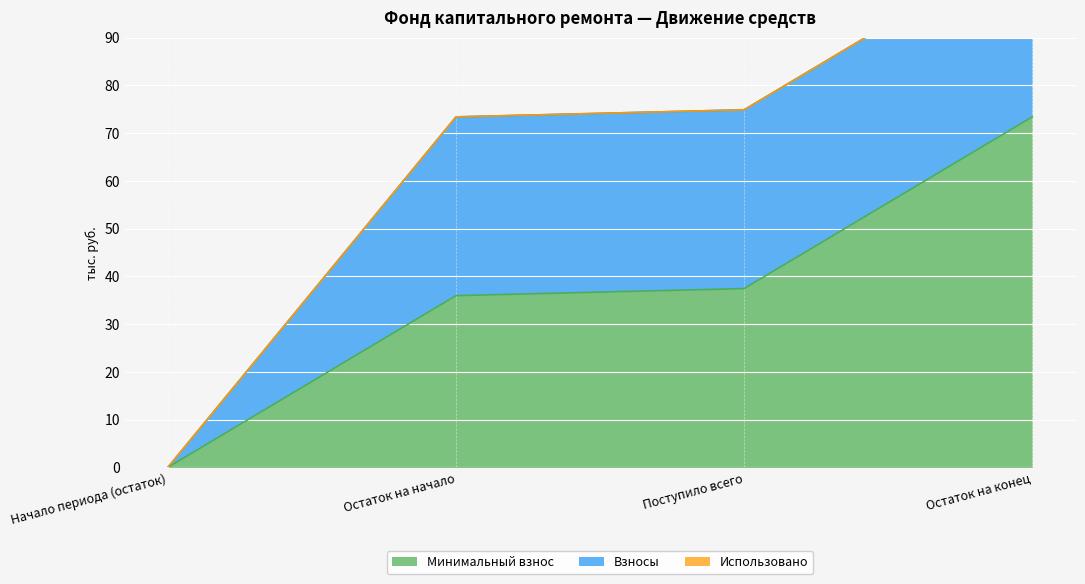

True or false: Взносы and Минимальный взнос intersect in this chart.

False